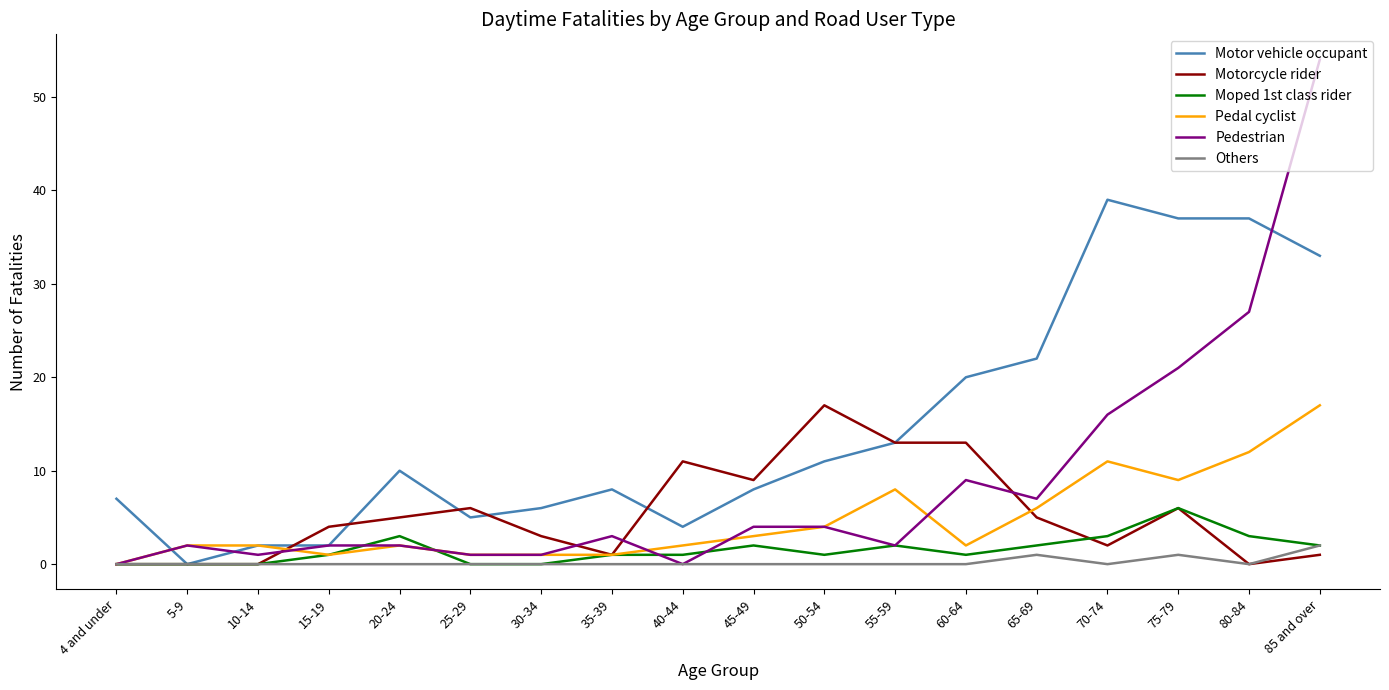

What is the greatest value displayed?

54